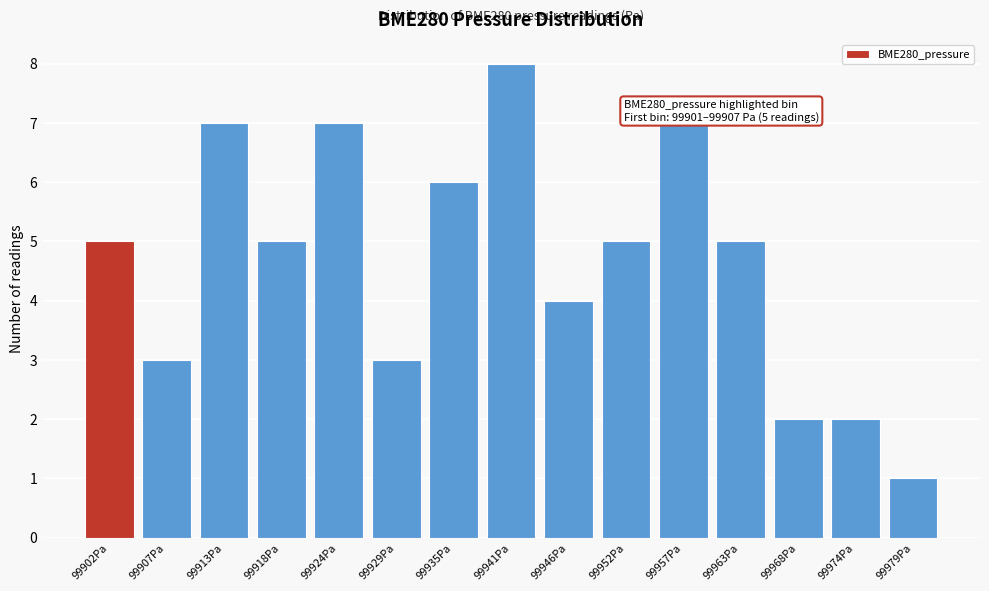

Reading right to left, extract all data points from this chart.

99979Pa=1	99974Pa=2	99968Pa=2	99963Pa=5	99957Pa=7	99952Pa=5	99946Pa=4	99941Pa=8	99935Pa=6	99929Pa=3	99924Pa=7	99918Pa=5	99913Pa=7	99907Pa=3	99902Pa=5